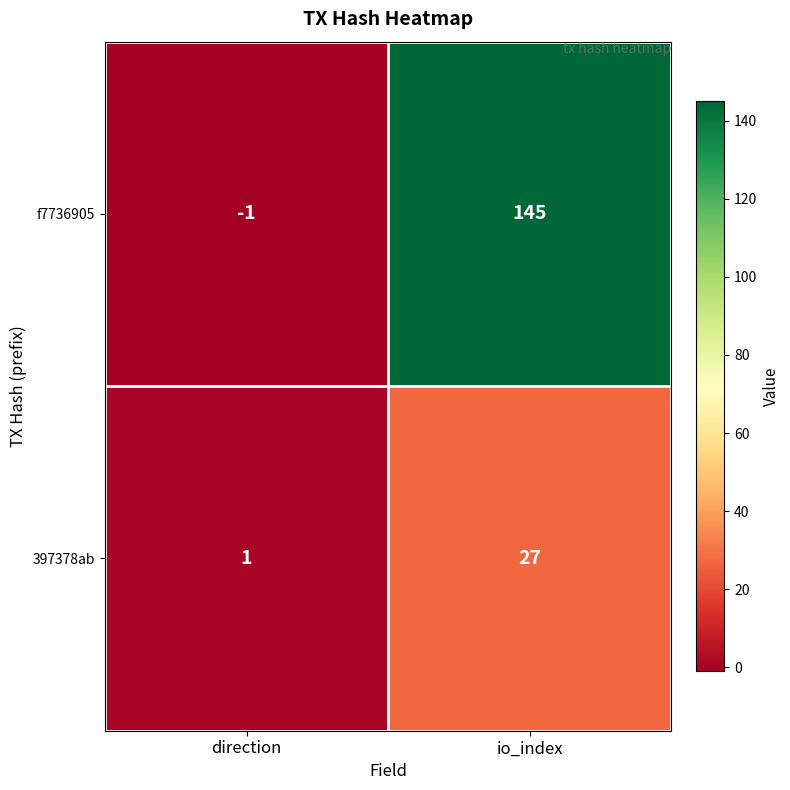

Reading right to left, what are all the values shown in this chart?

f7736905: io_index=145	direction=-1
397378ab: io_index=27	direction=1